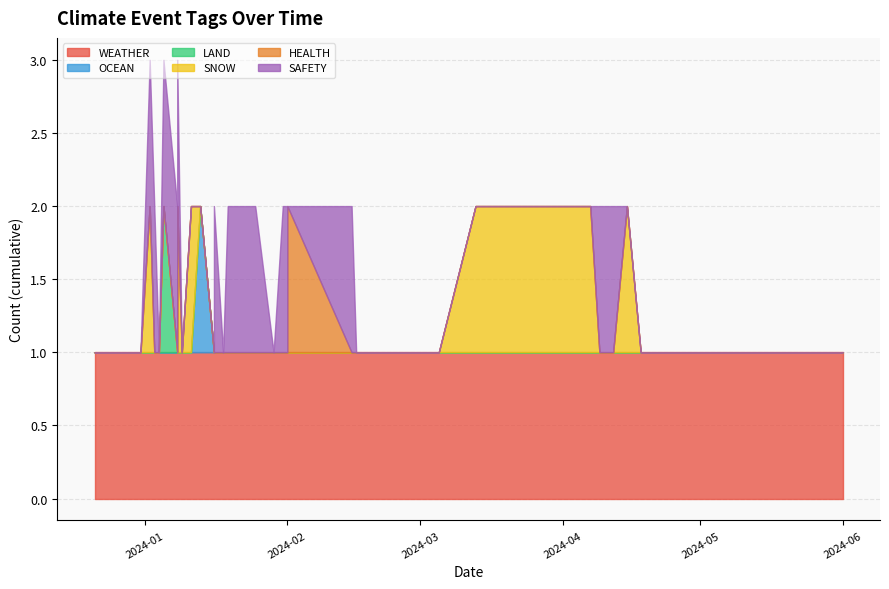

Which series has the largest total across all categories?

WEATHER